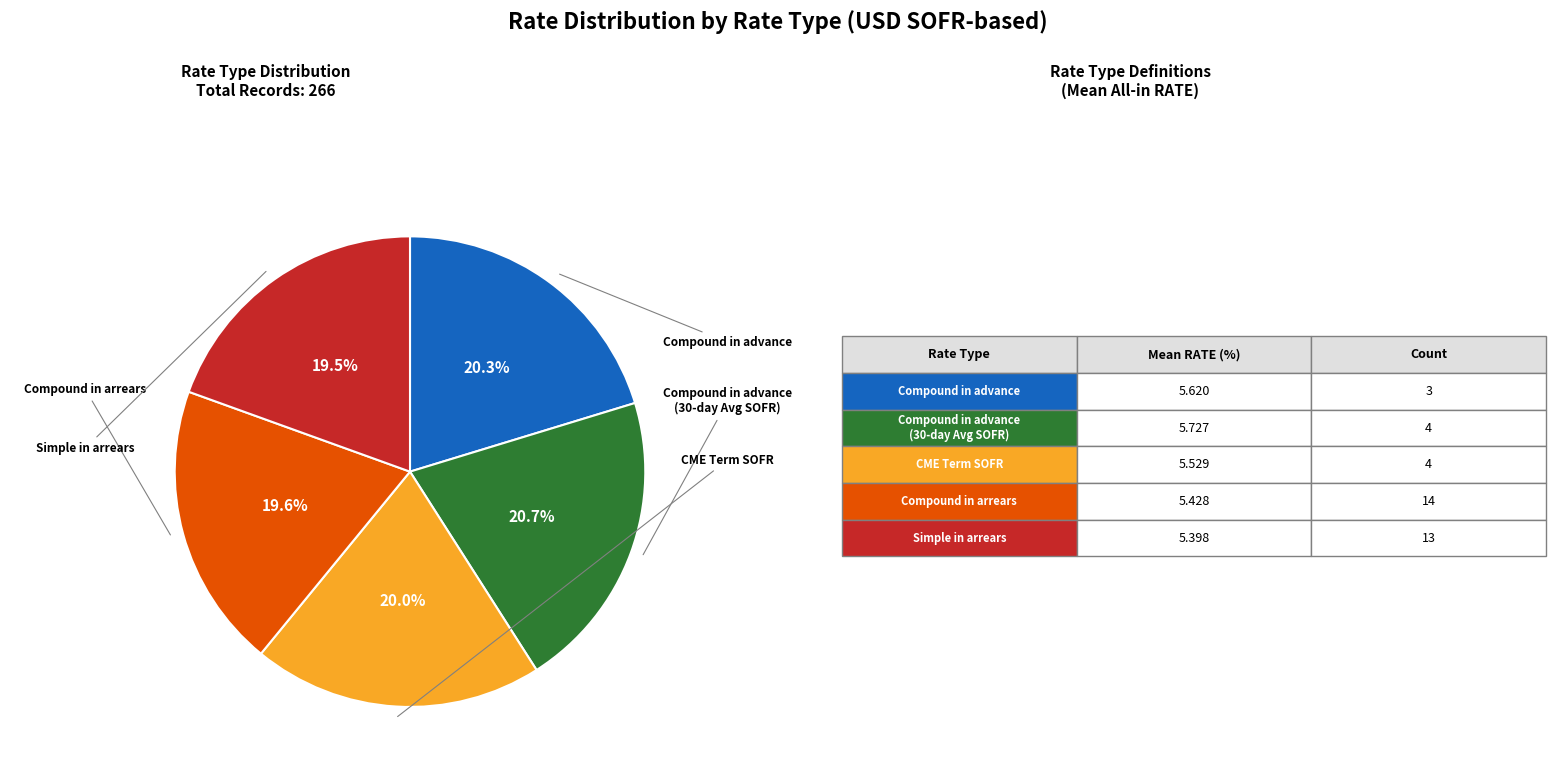

Count the number of slices in the pie.

5